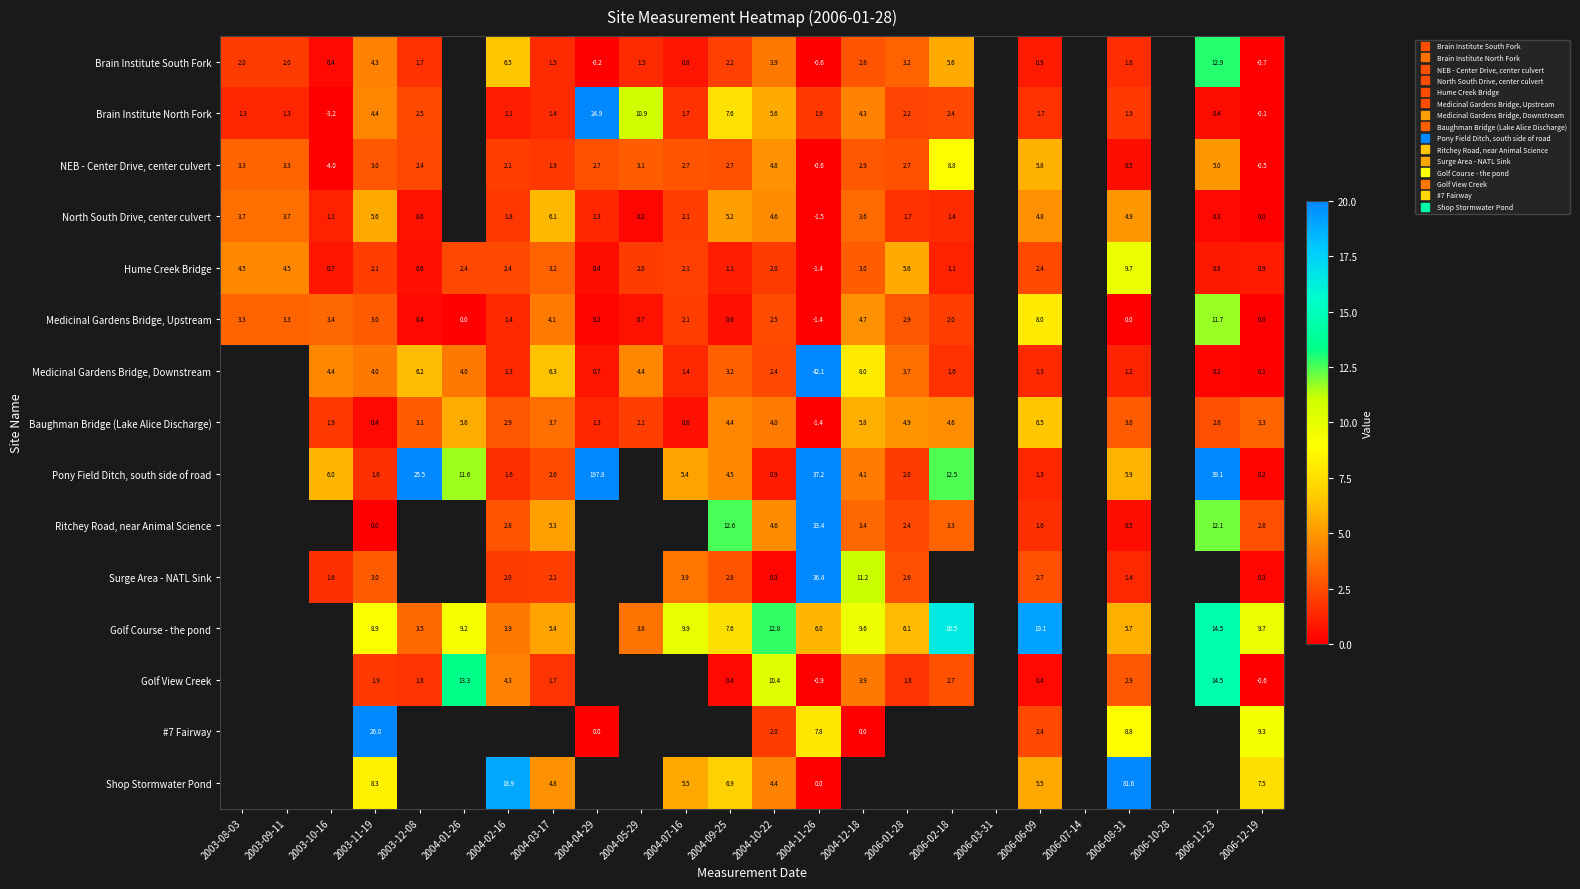

At which category does the chart reach its minimum across all series?

2003-10-16